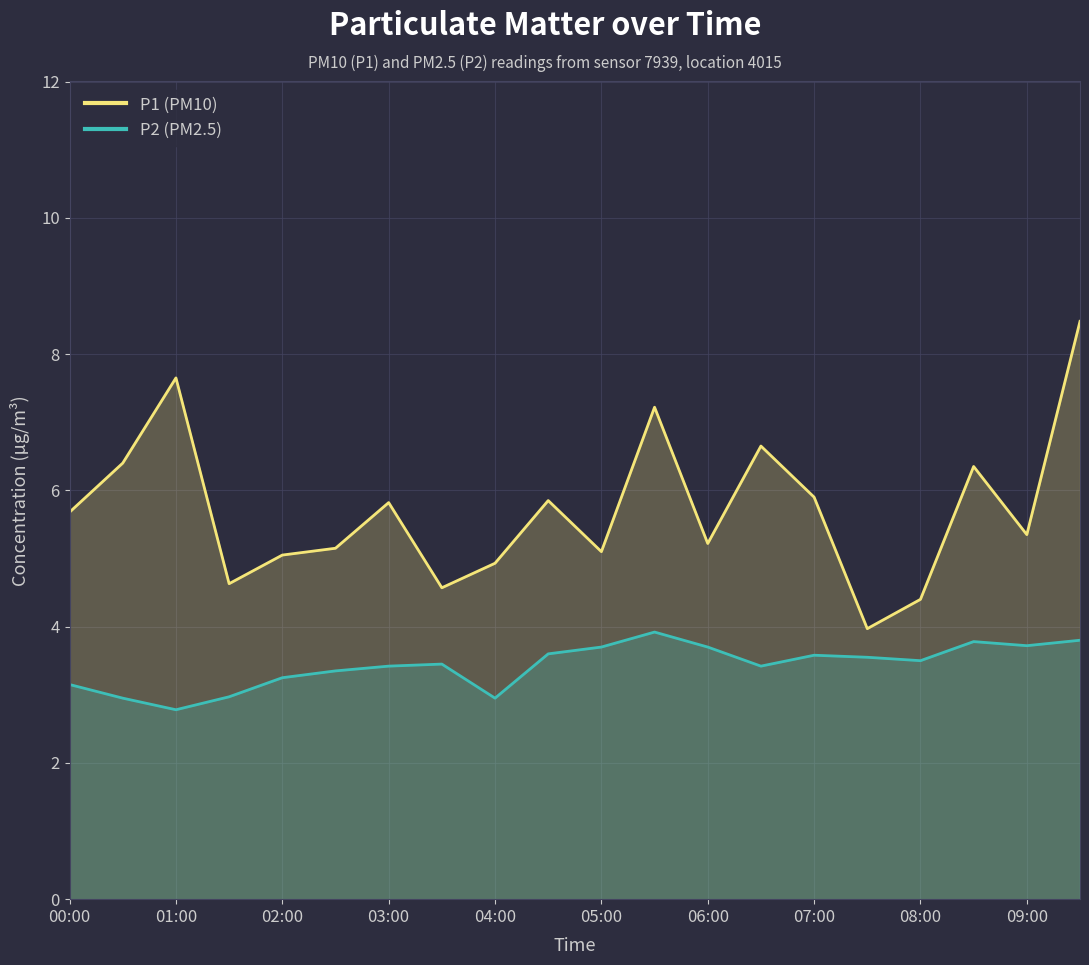

At how many categories does at least one series exceed 4?

19